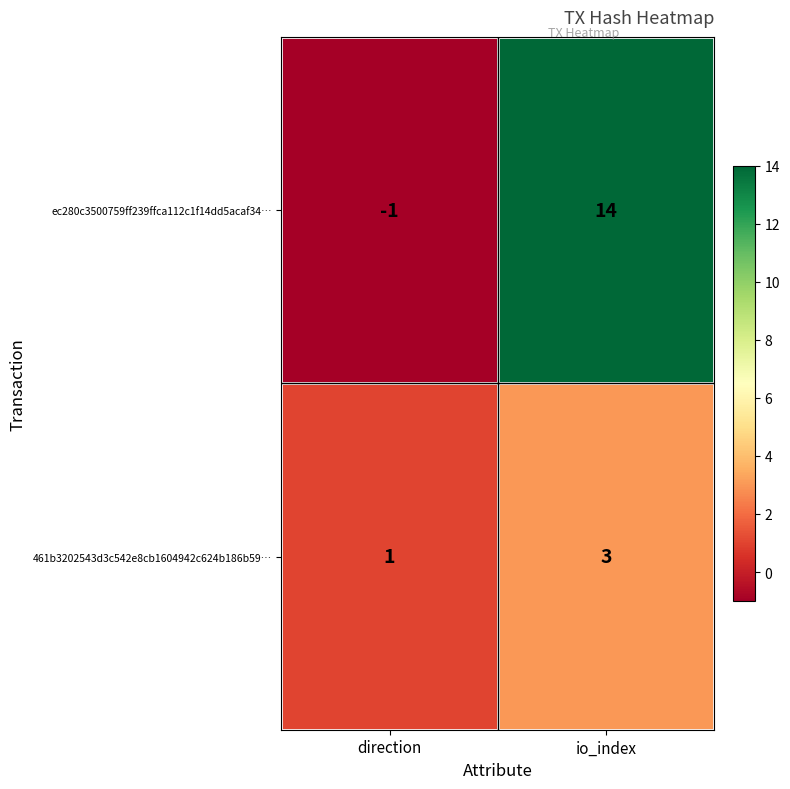

At which label is 461b3202543d3c542e8cb1604942c624b186b59… closest to 2?

direction